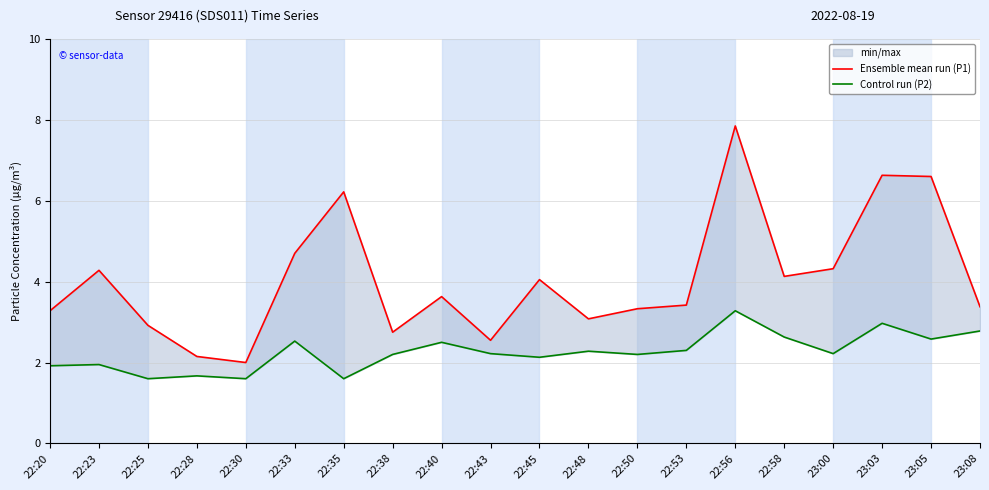

What is the label of the 10th point from the left?

22:43